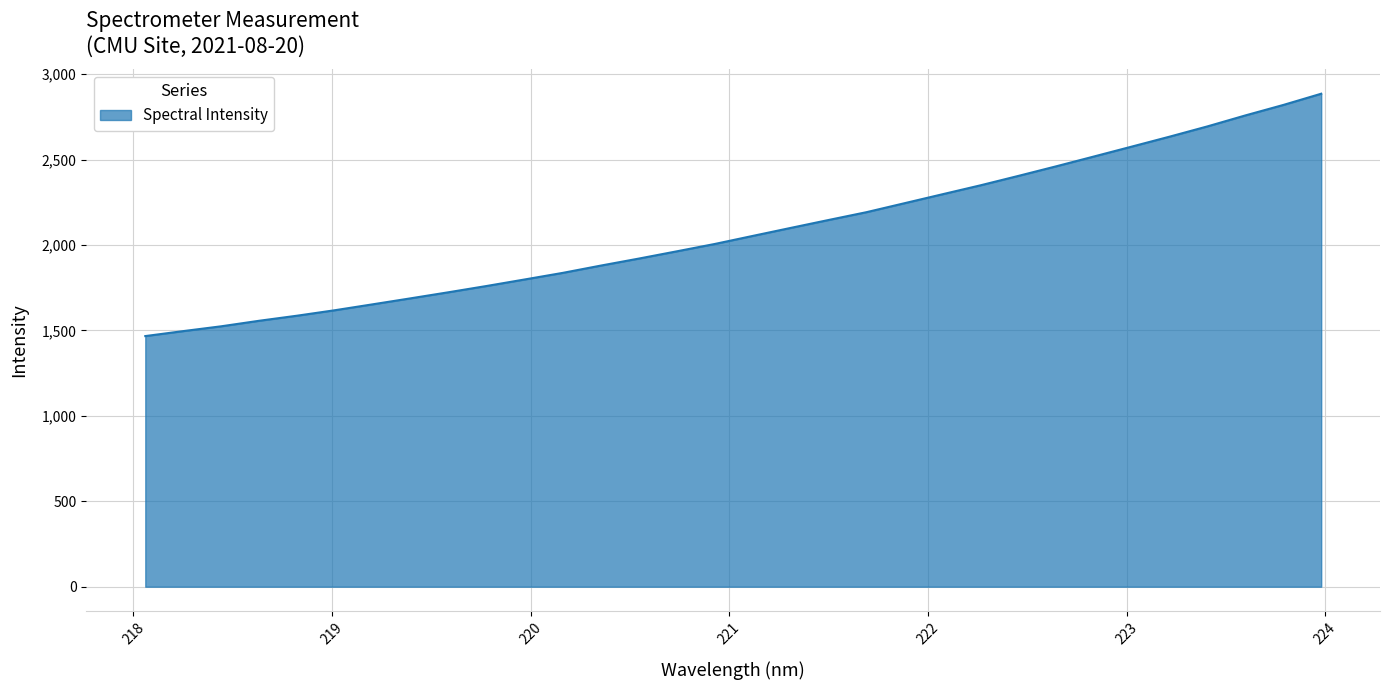

What is the difference between the maximum and minimum values?

1418.5